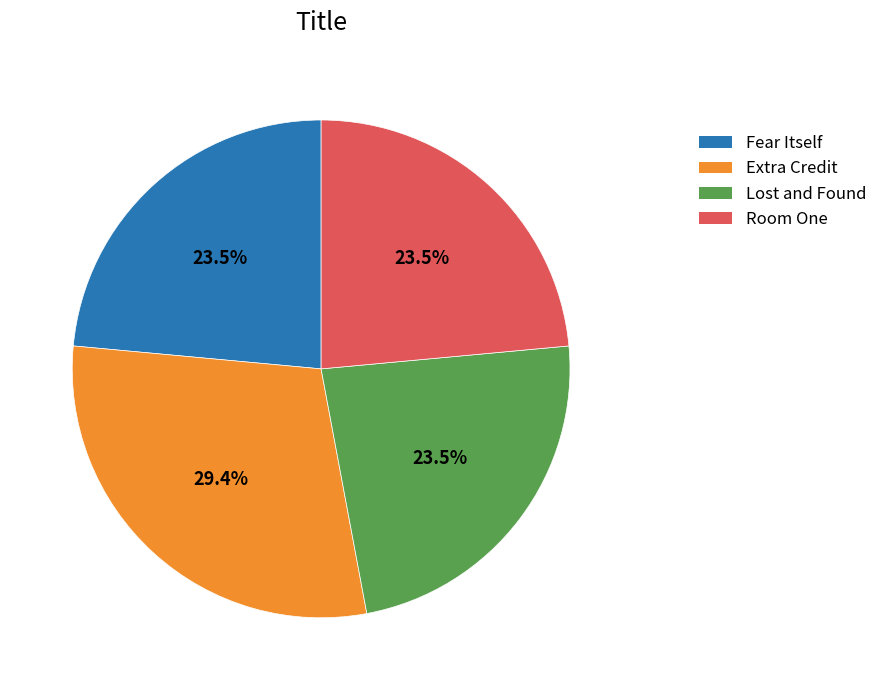

What is the ratio of the value at Lost and Found to the value at Extra Credit?

0.8